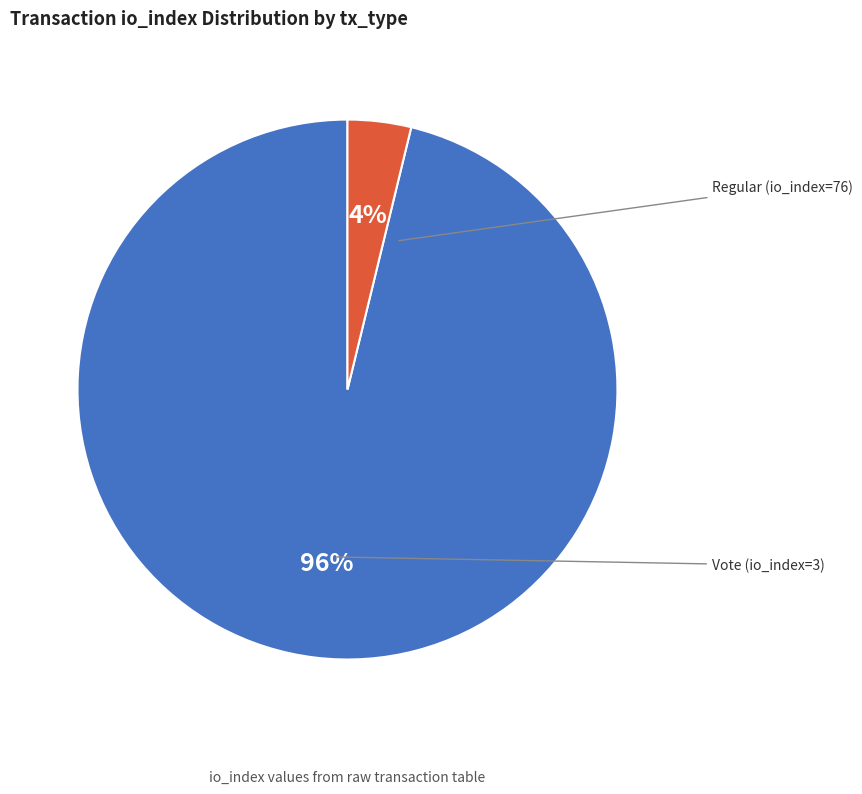

Does Vote (io_index=3) account for over 50% of the chart?

No